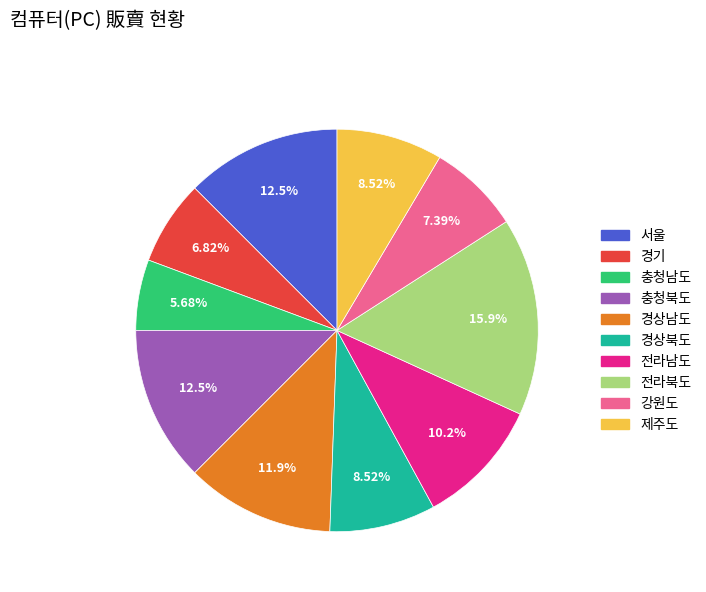

What is the largest slice in the pie chart?

전라북도